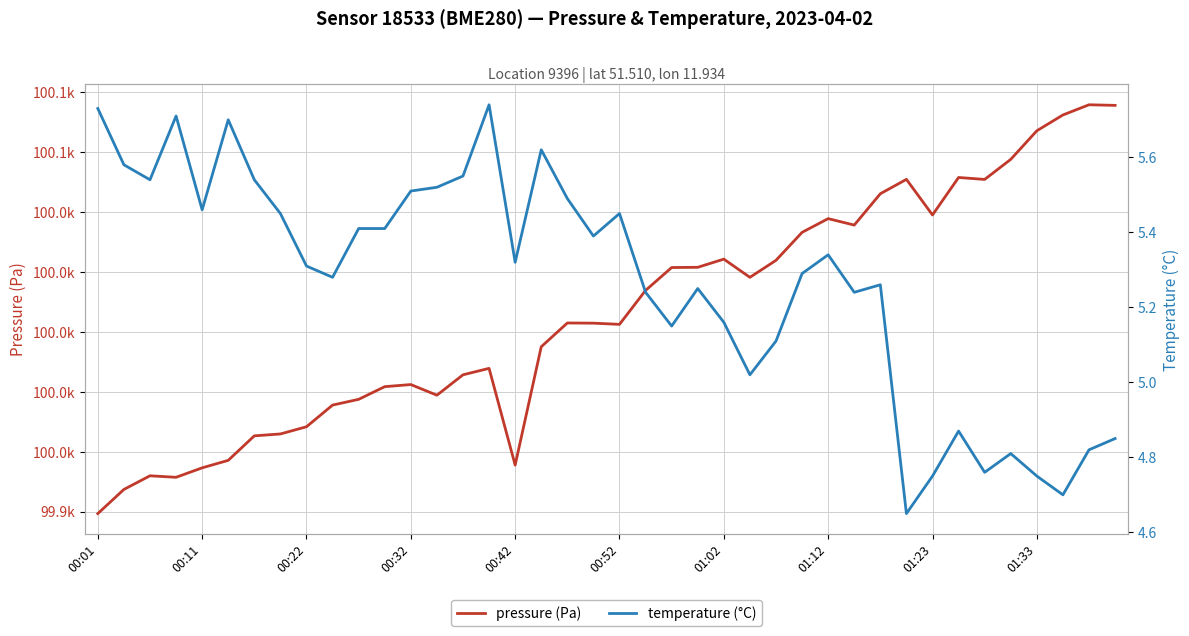

True or false: pressure (Pa) and temperature (°C) intersect in this chart.

False